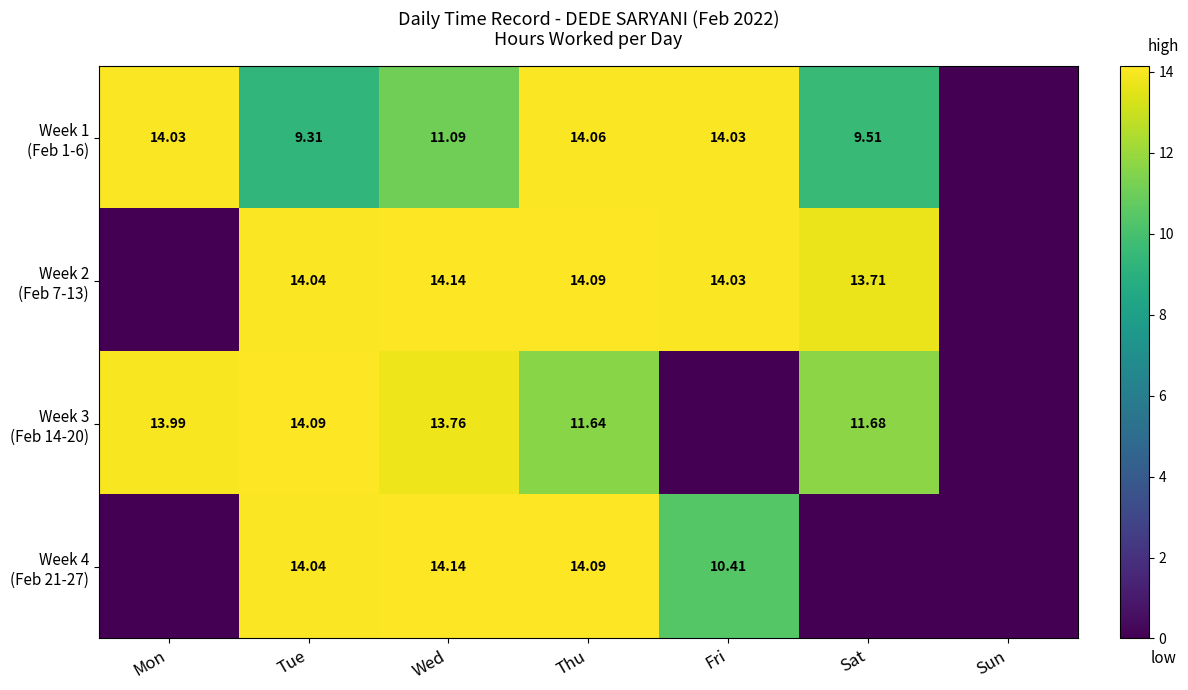

At which category is the sum across all series the highest?

Thu